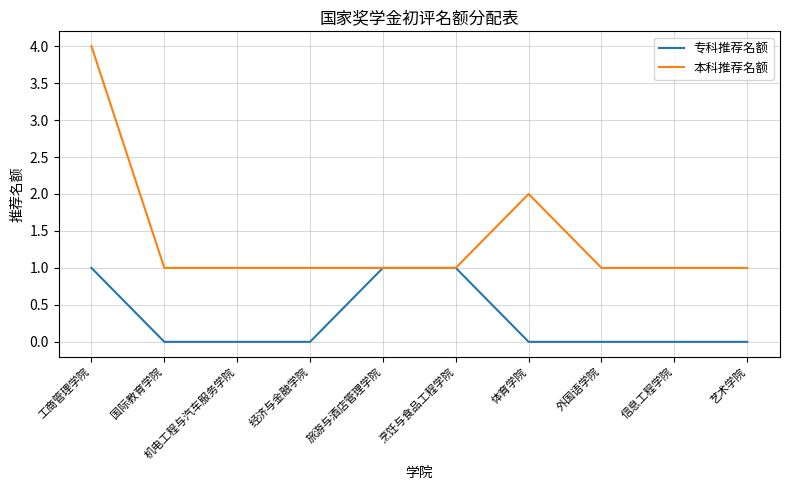

Is it true that 本科推荐名额 equals 2 at 艺术学院?

False